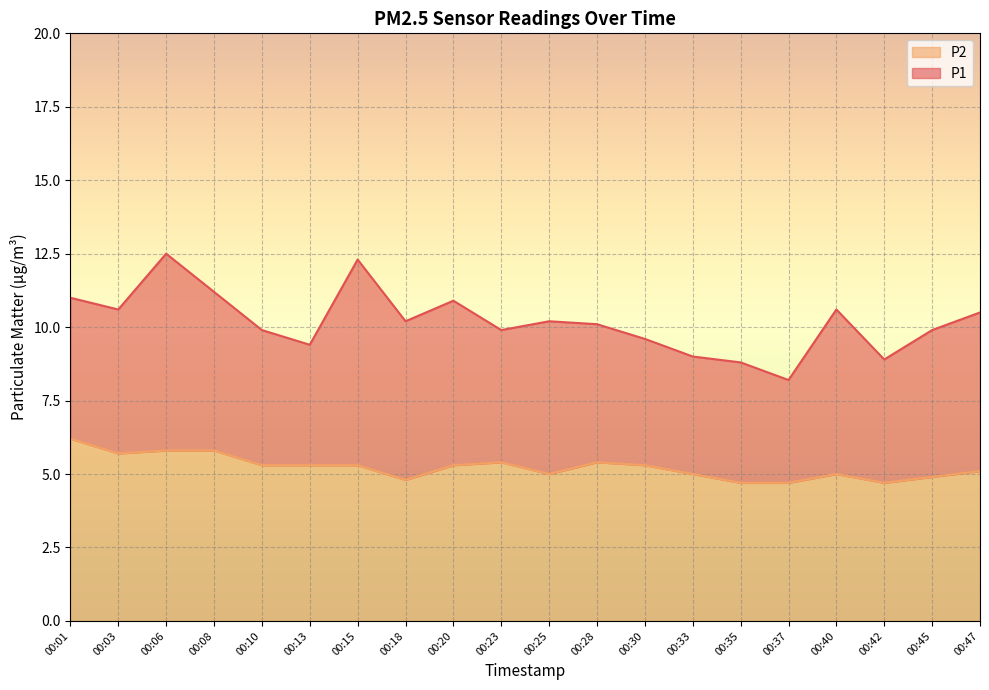

True or false: P1 has a value of 3.5 at 00:37.

False